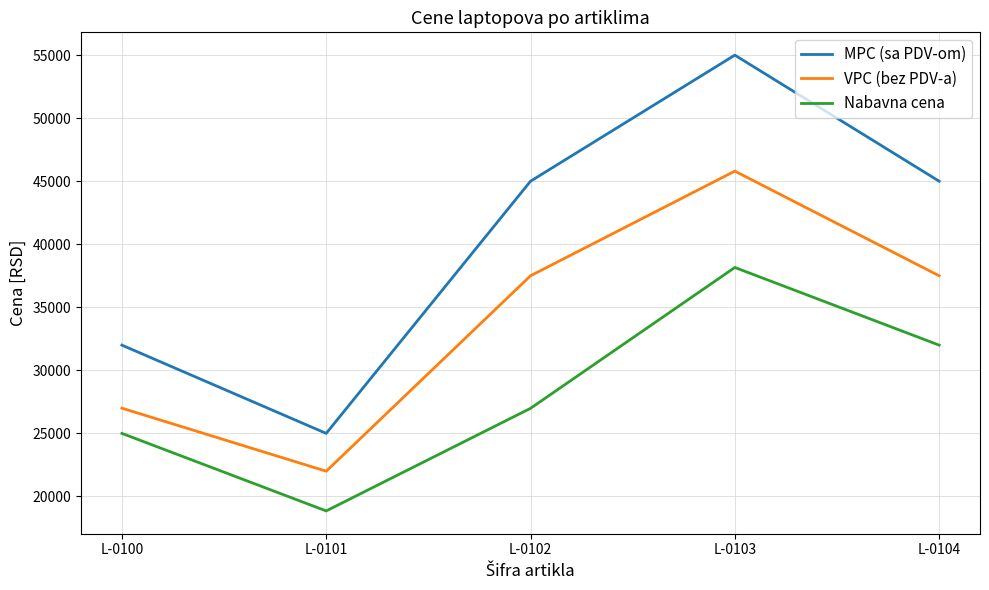

Rank the series at L-0104 from highest to lowest value.

MPC (sa PDV-om), VPC (bez PDV-a), Nabavna cena